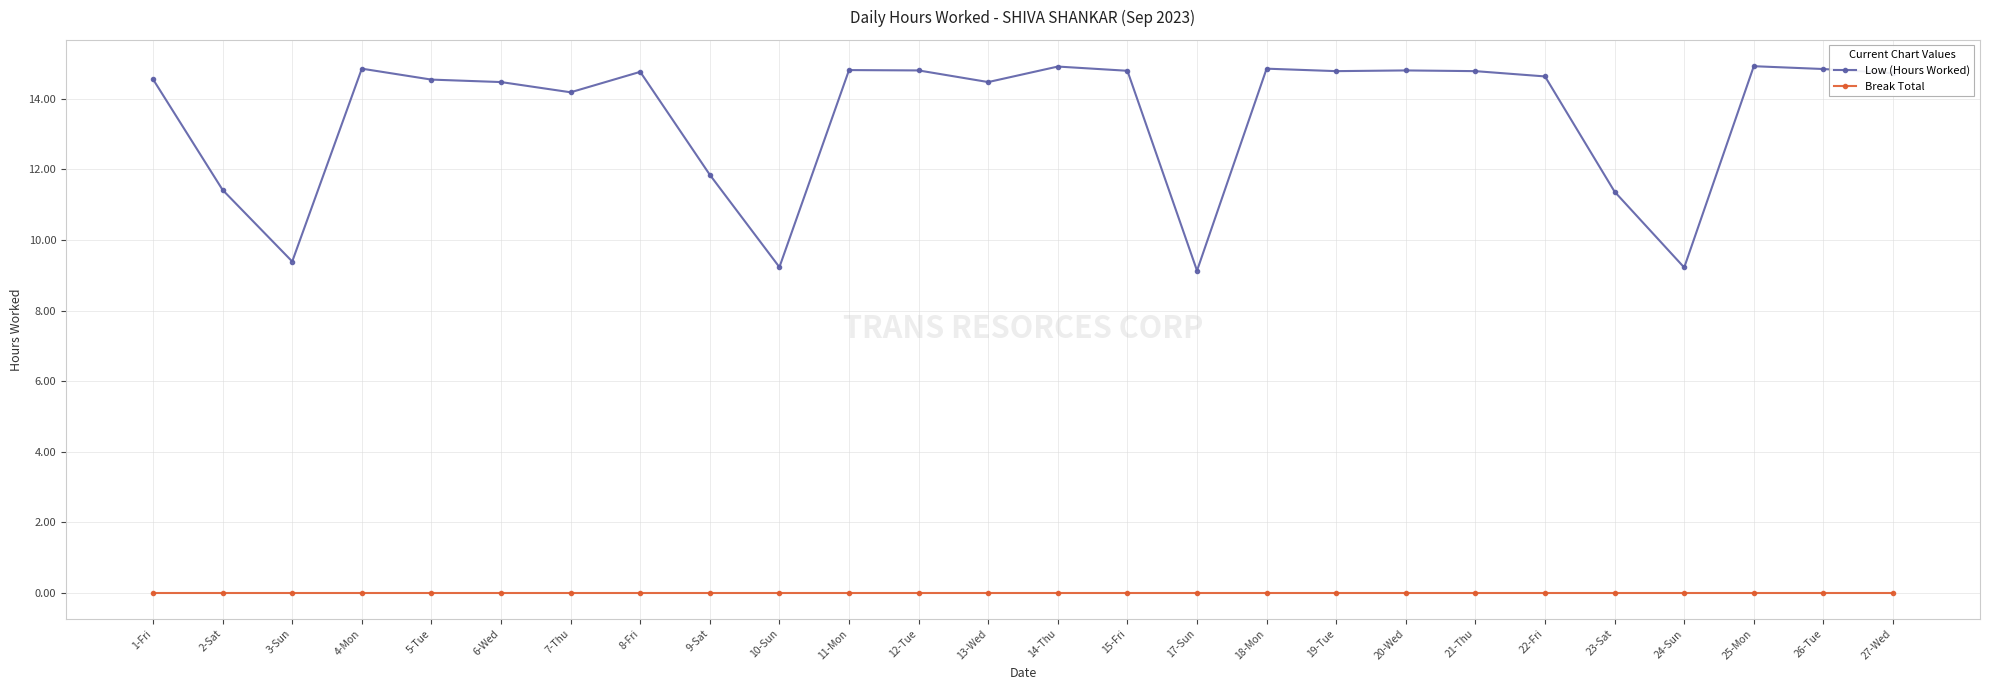

What is the value of the Low (Hours Worked) point at the 2nd from the left?

11.4